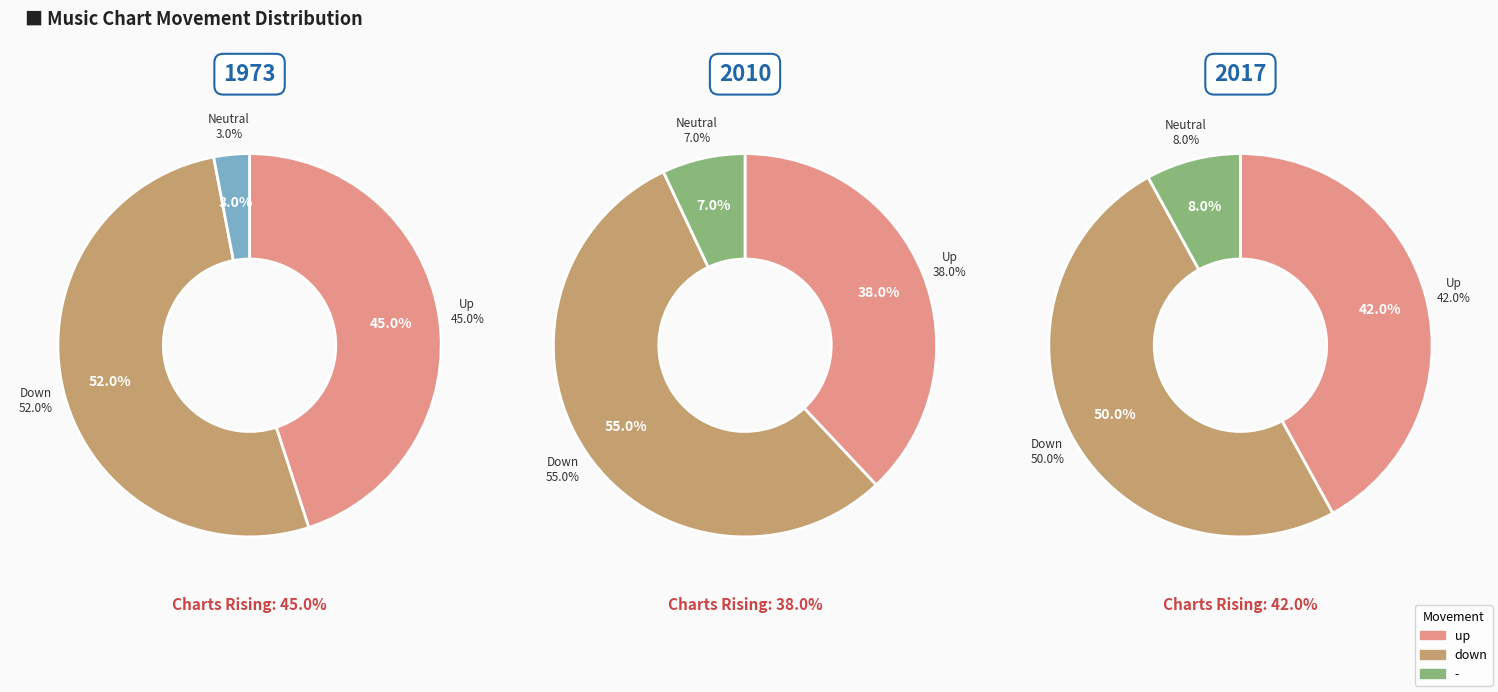

To the nearest percent, what is the difference between the down and up slice percentages?

7%